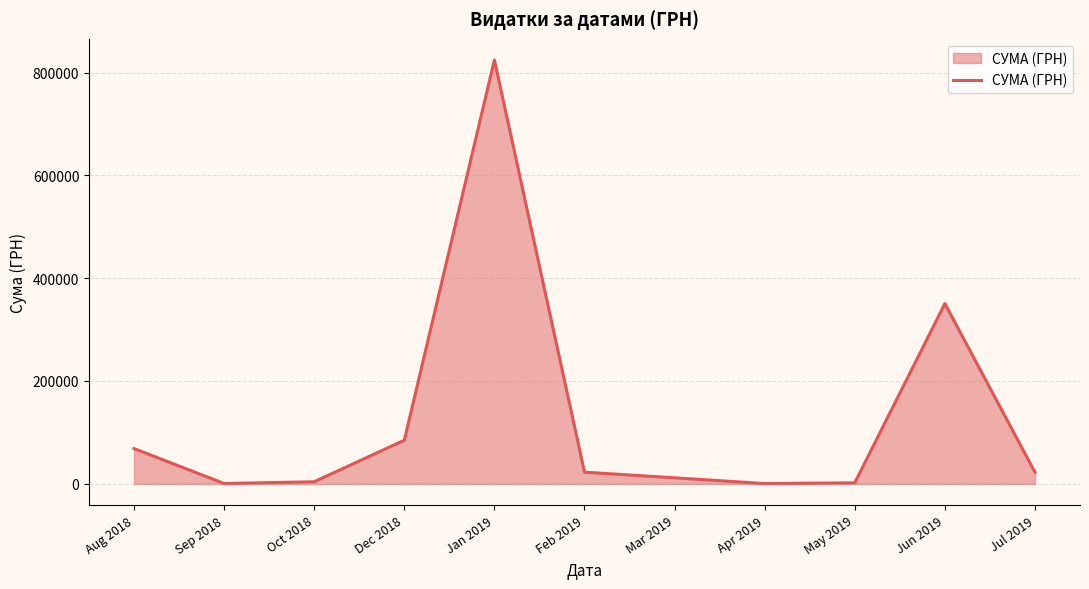

Which has a higher value, May 2019 or Aug 2018?

Aug 2018